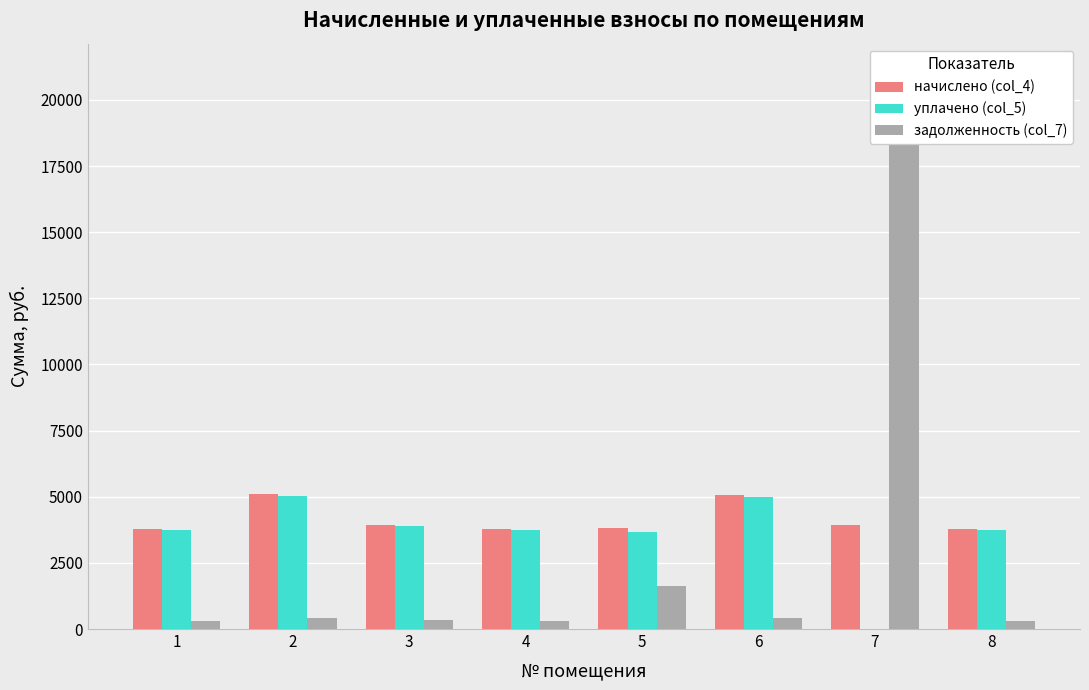

What is the difference between the second highest and minimum values in the задолженность (col_7) series?

1300.7